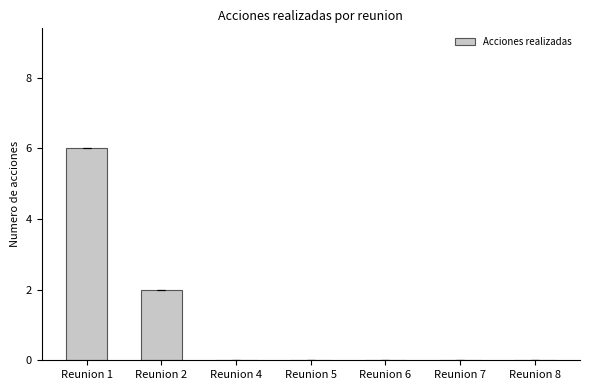

Between Reunion 4 and Reunion 1, which is larger?

Reunion 1